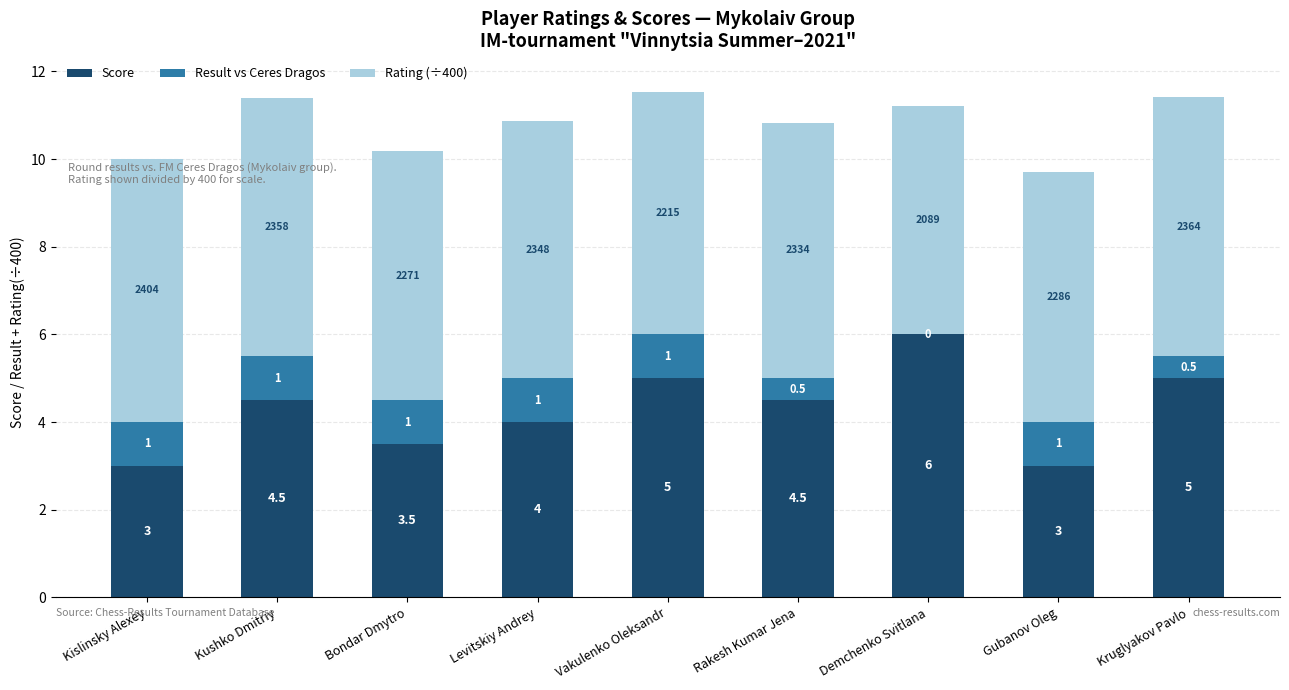

Where is Score nearest to the value 4?

Levitskiy Andrey